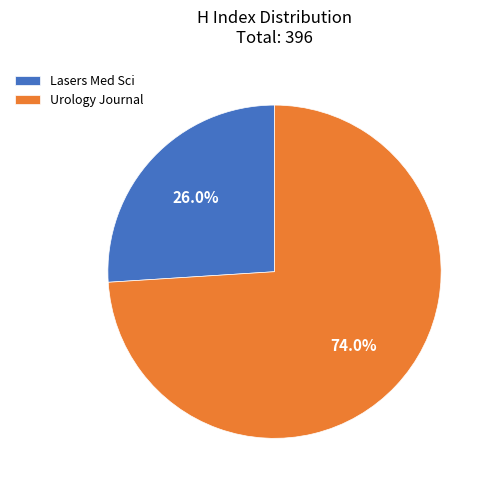

Which has a higher value, Urology Journal or Lasers Med Sci?

Urology Journal